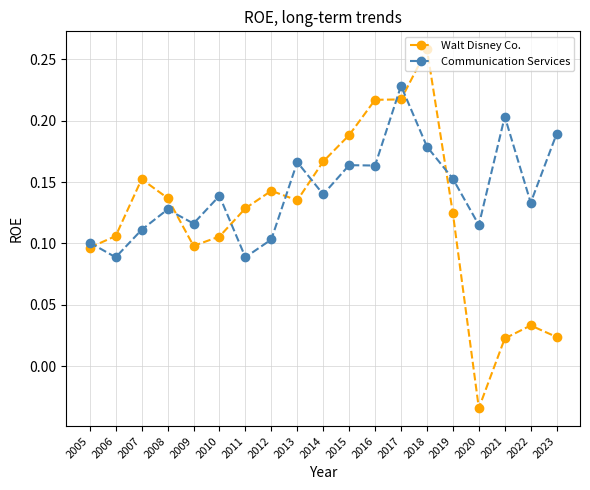

At which category does Walt Disney Co. reach its first local peak?

2007